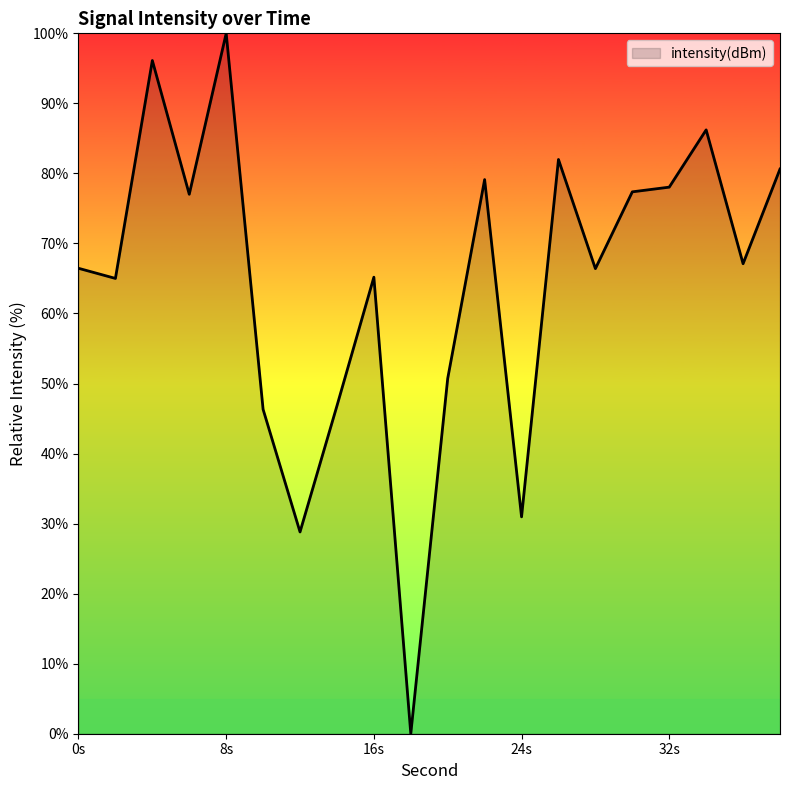

What is the greatest value displayed?

100.0